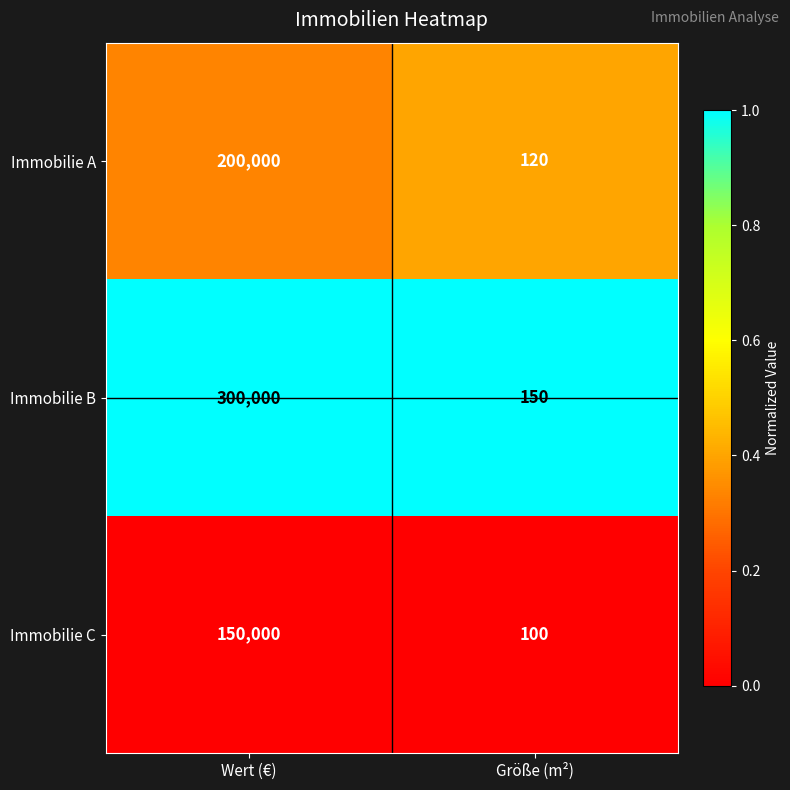

What is the spread (max minus min) of values at Wert (€)?

150000